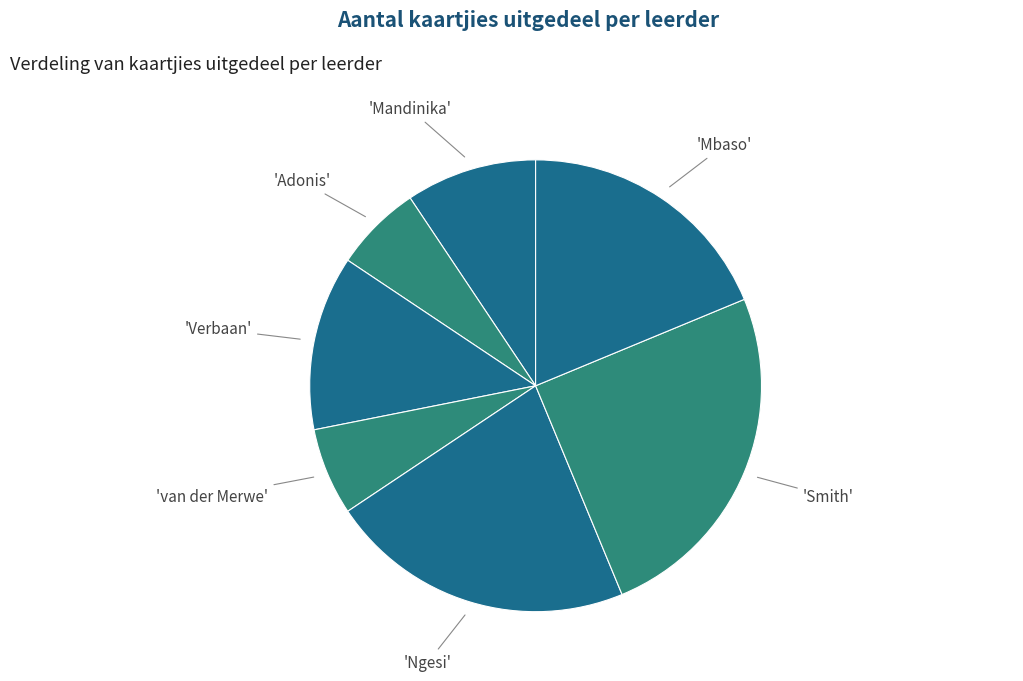

How many segments does this pie chart have?

7